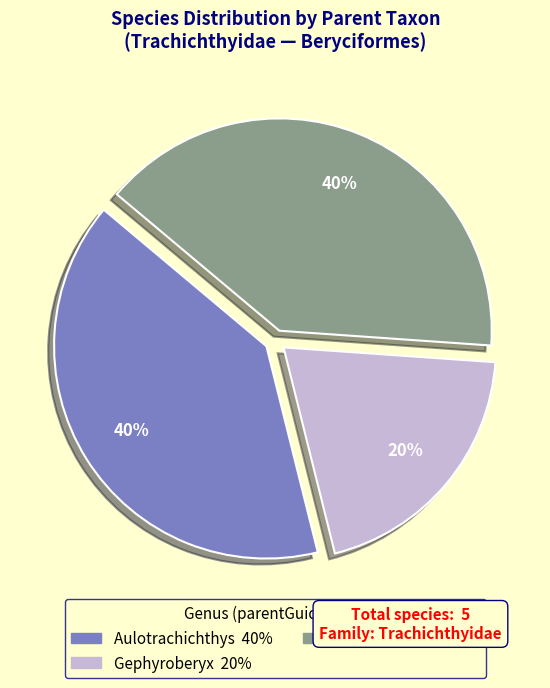

Does any single category account for the majority?

No